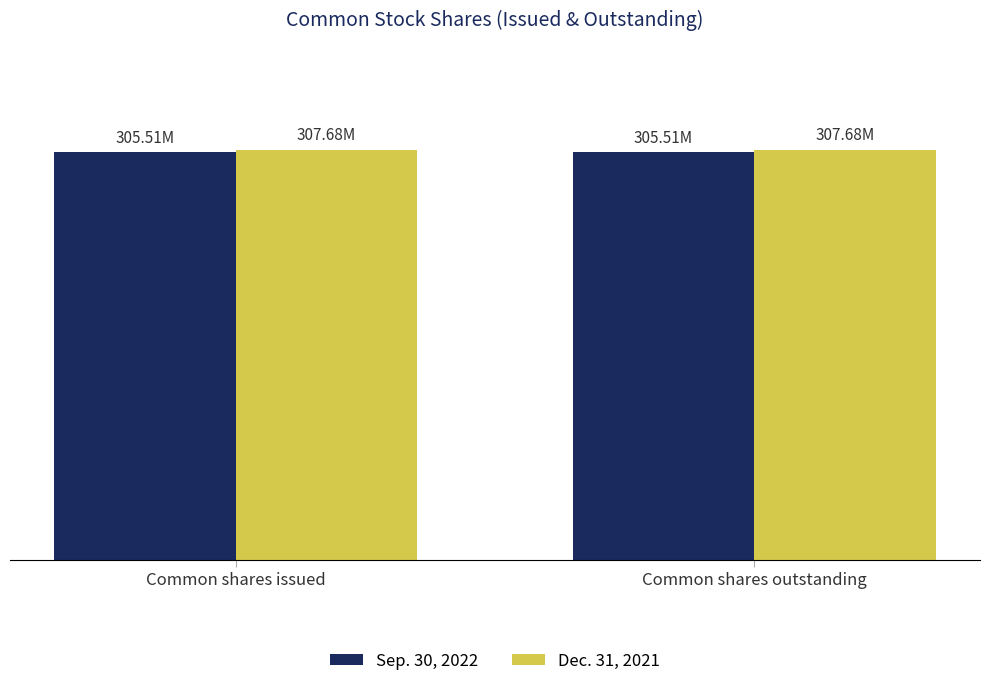

Does the chart contain stacked bars?

No